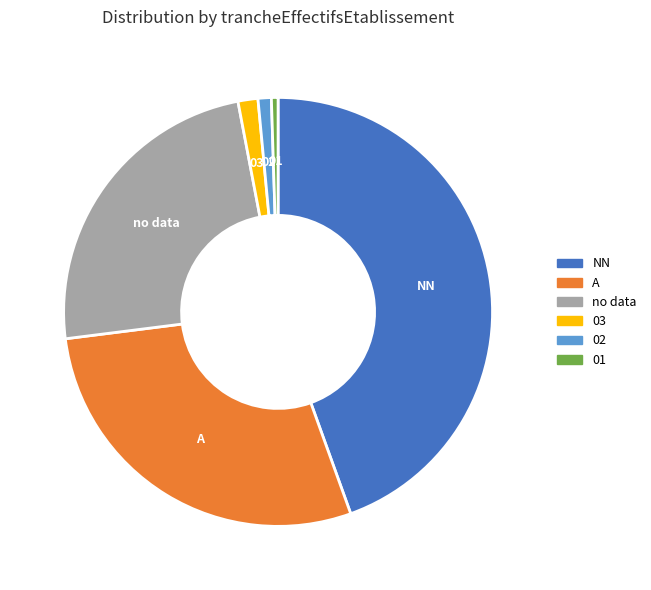

How many segments does this pie chart have?

6